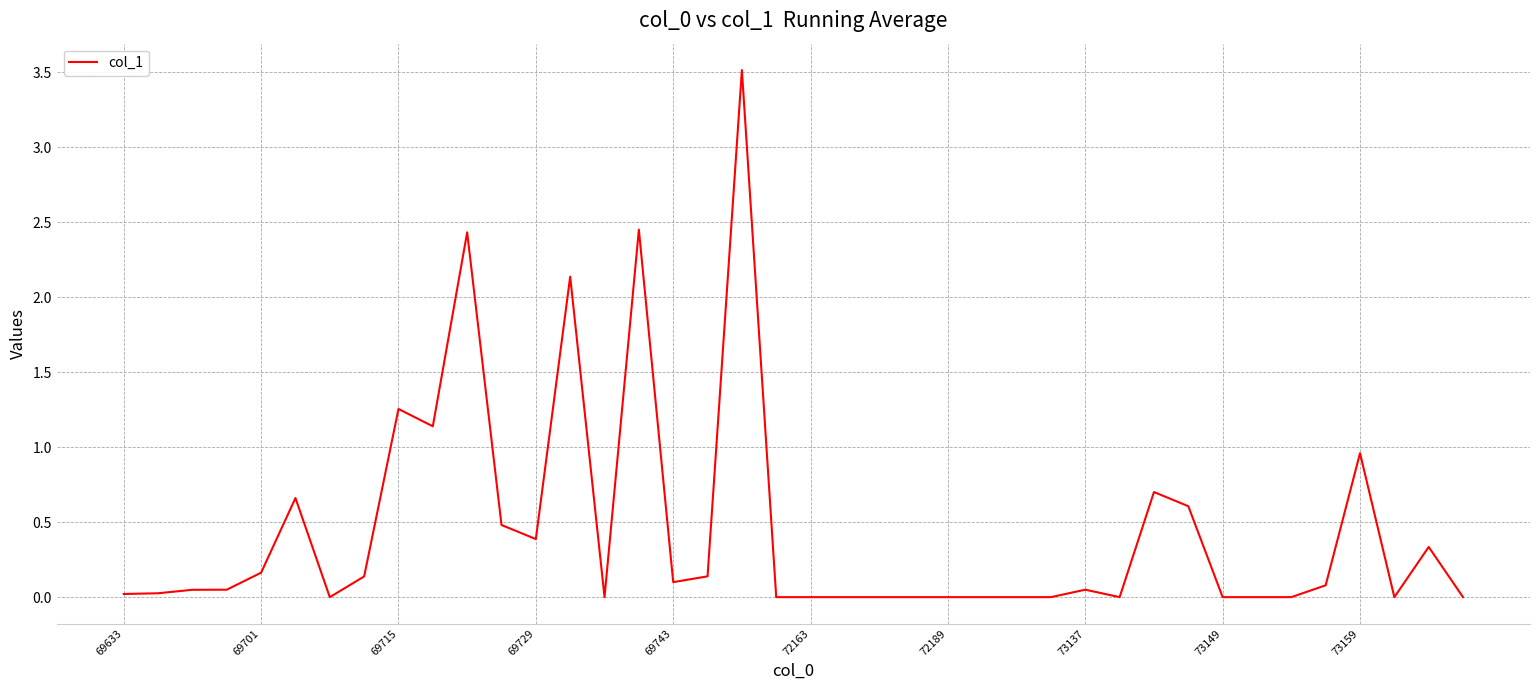

Does the chart display data point markers on the line(s)?

No